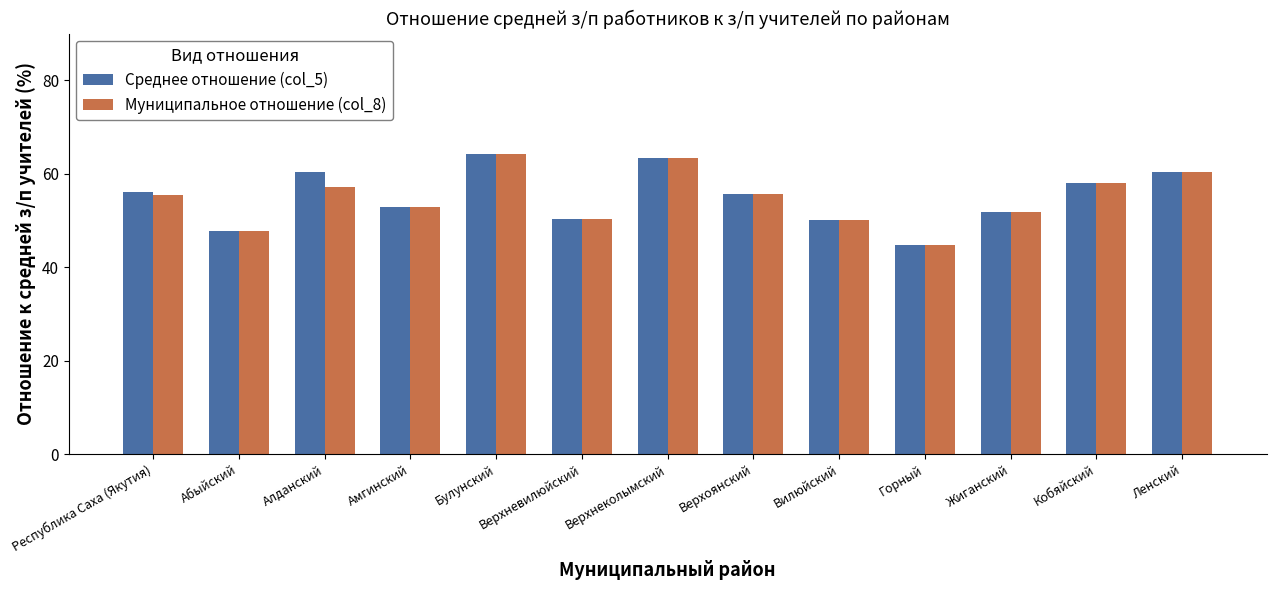

How many values in the Муниципальное отношение (col_8) series are below 55?

6